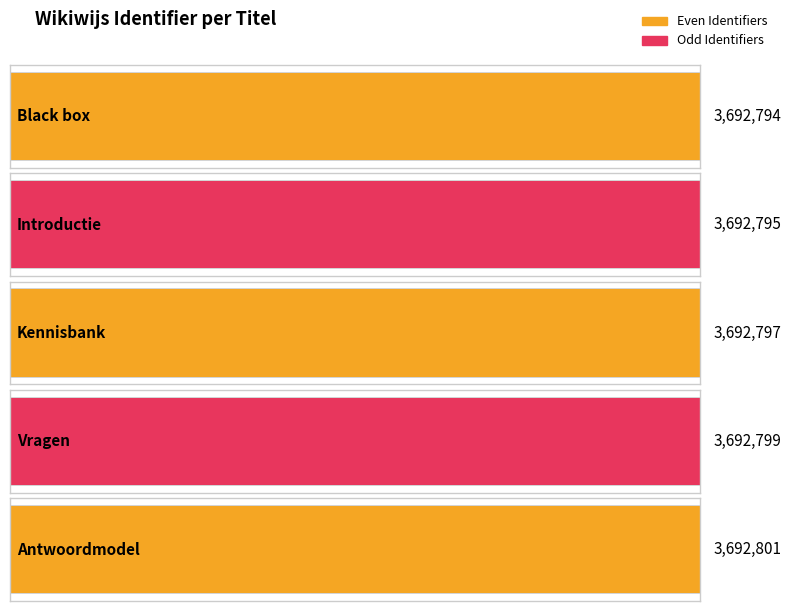

List the labels in order of value, smallest first.

Black box, Introductie, Kennisbank, Vragen, Antwoordmodel